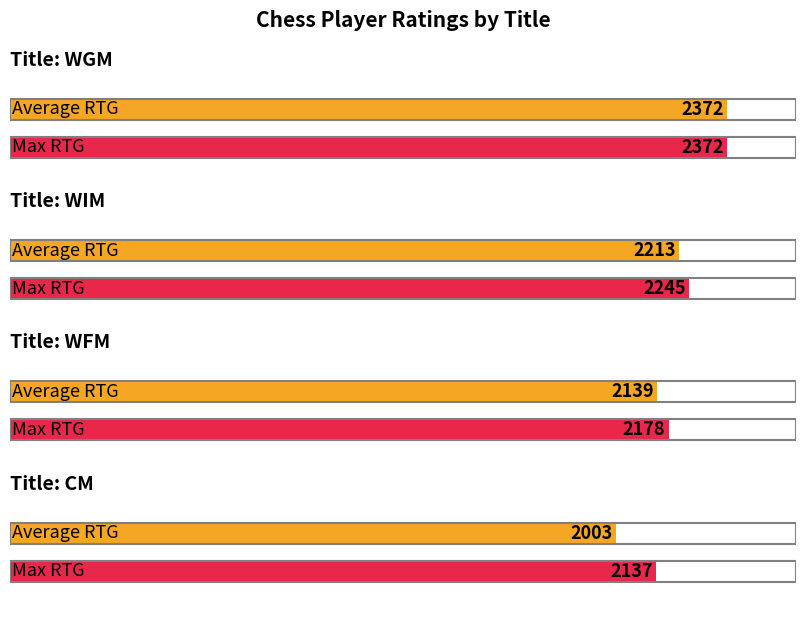

What is the value of the Max RTG bar at the 4th from the left?

2137